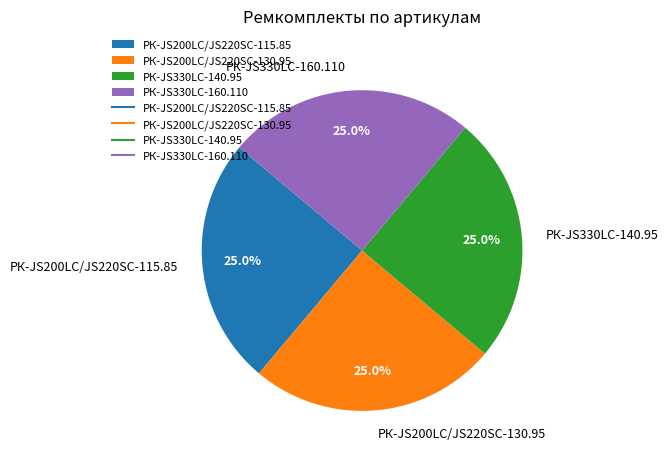

The РК-JS200LC/JS220SC-130.95 slice represents 25% of the pie. True or false?

True